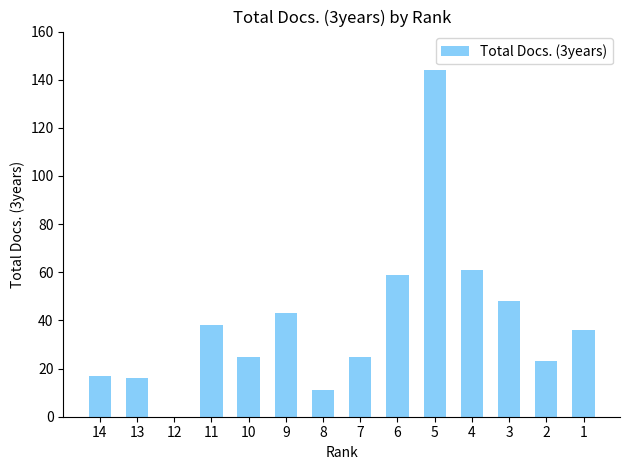

What is the difference between the values at 3 and 12?

48